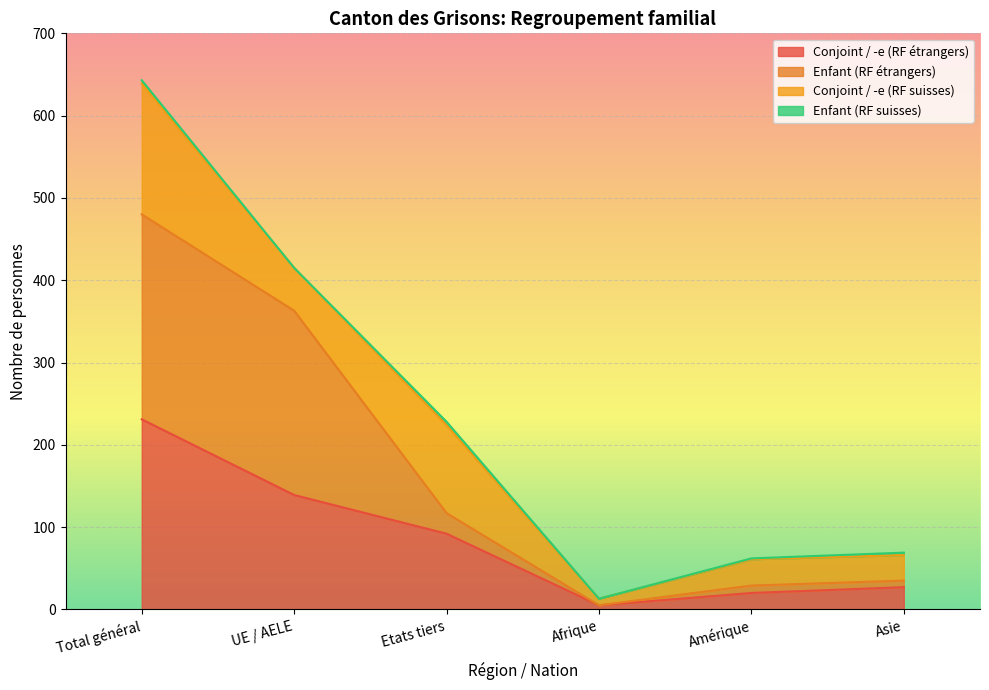

Between Asie and Afrique, which is larger?

Asie